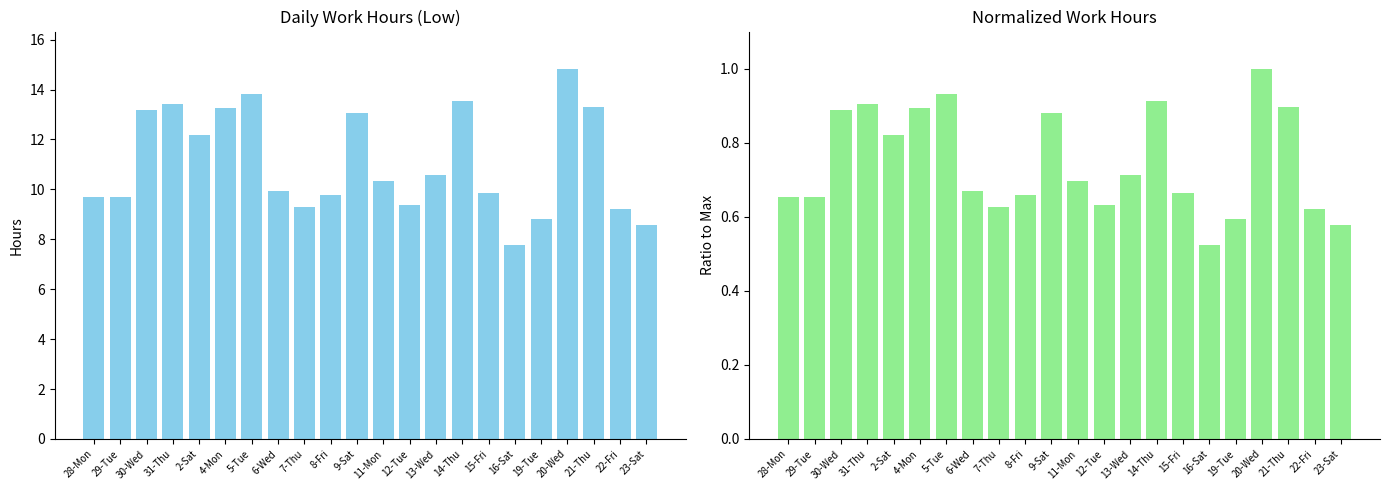

What is the value of the Low bar at the 5th from the left?

12.2